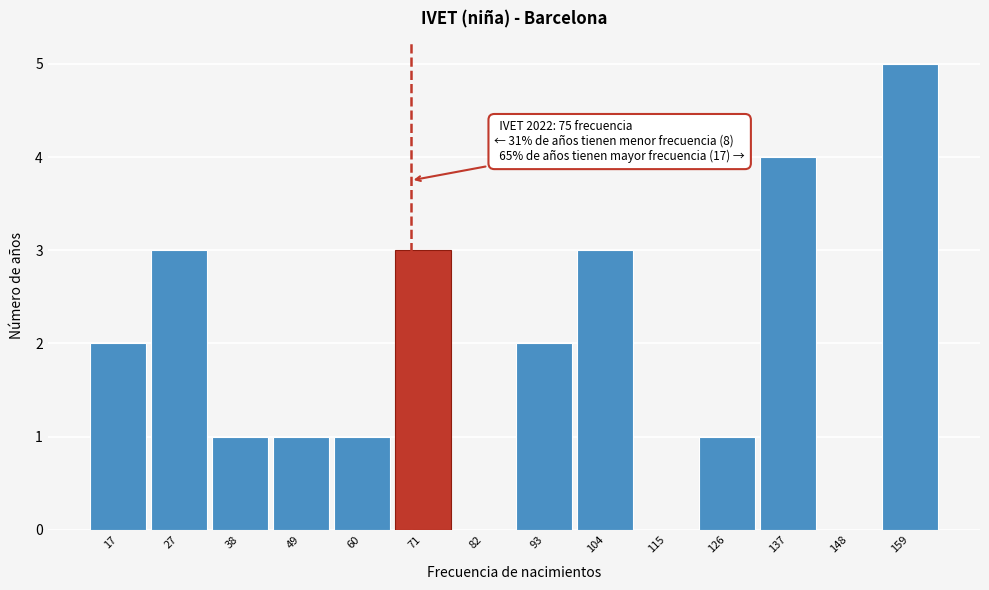

Reading right to left, list all the values displayed in this chart.

159=5	148=0	137=4	126=1	115=0	104=3	93=2	82=0	71=3	60=1	49=1	38=1	27=3	17=2